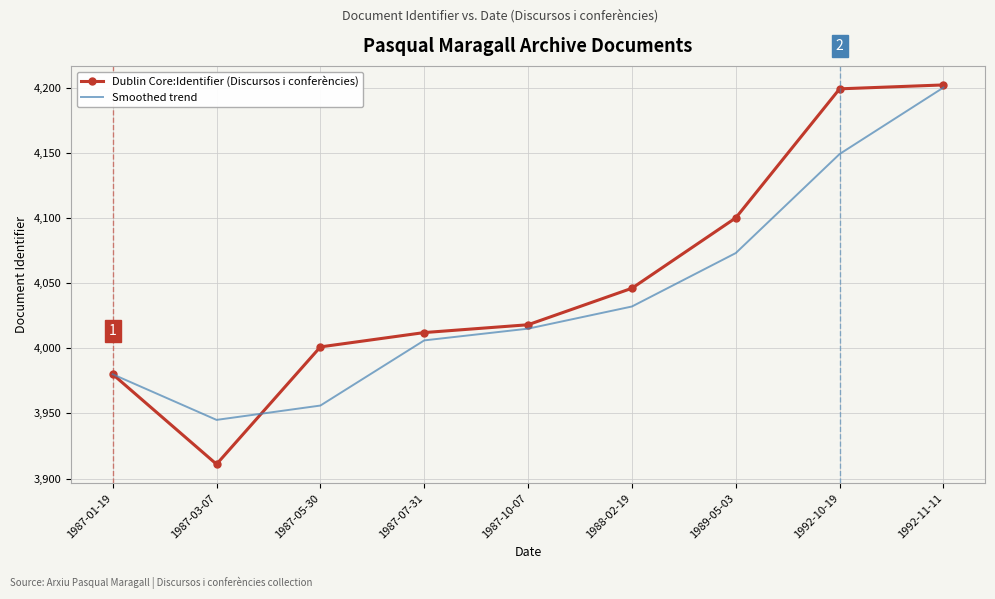

What is the sum of all Smoothed trend values?

36356